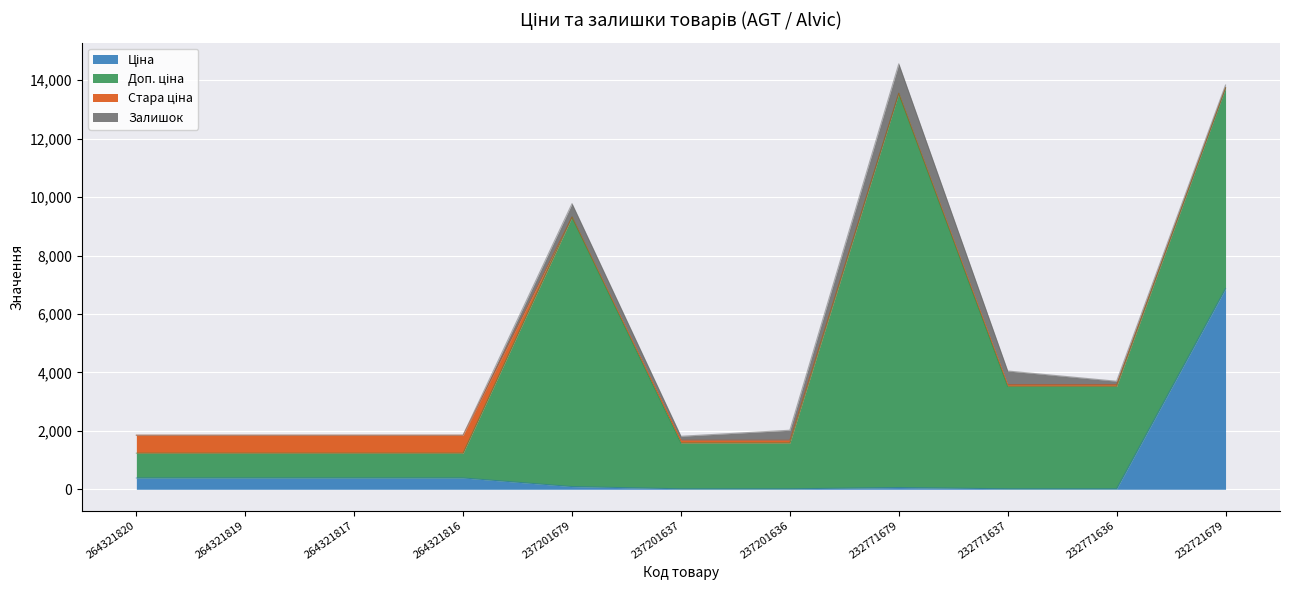

What is the maximum value shown in the chart?

13493.2